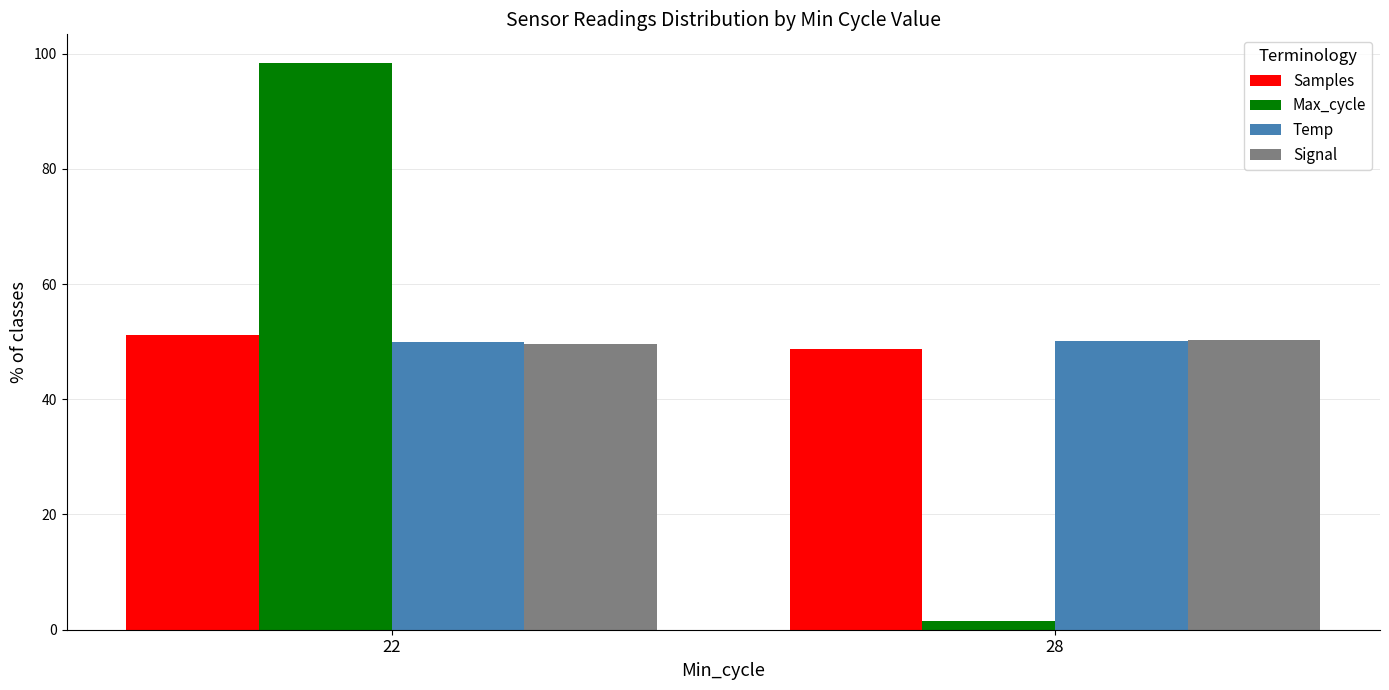

Does the chart contain stacked bars?

No